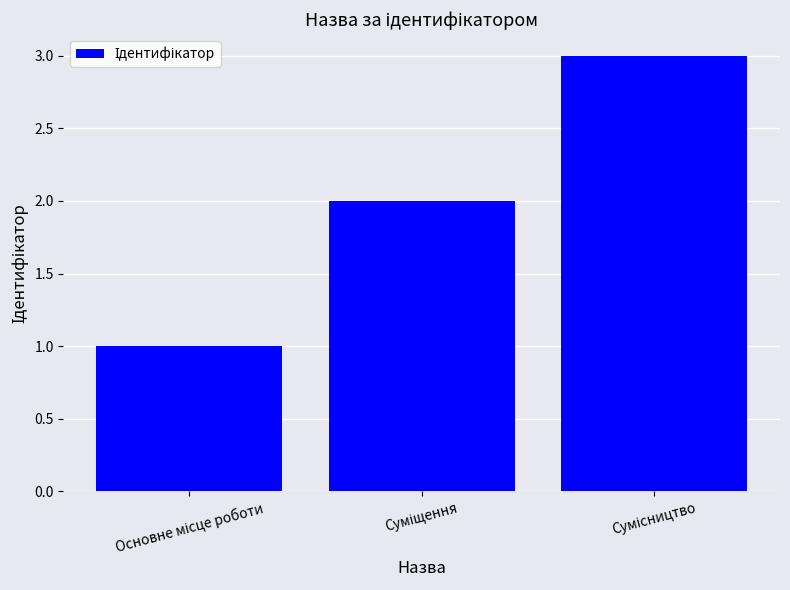

How many values are between 1 and 3?

3